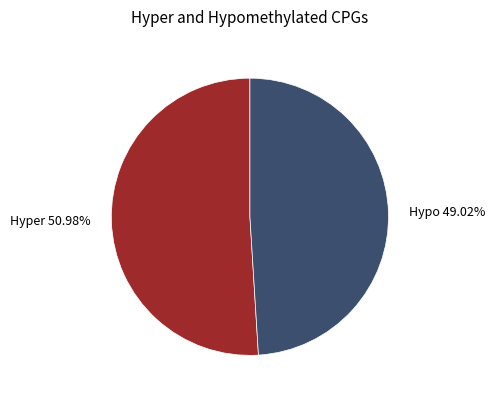

Does any single category account for the majority?

Yes